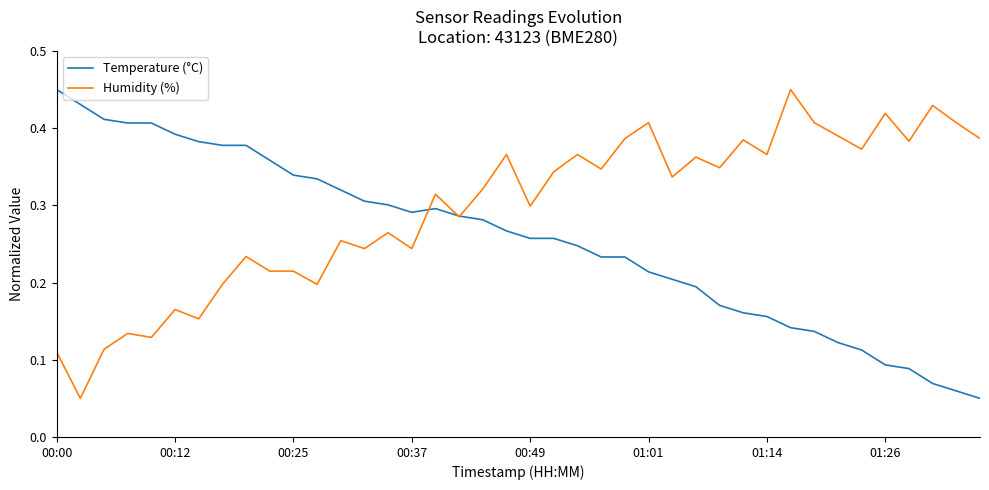

List the series in order of their overall mean, lowest first.

Temperature (°C), Humidity (%)